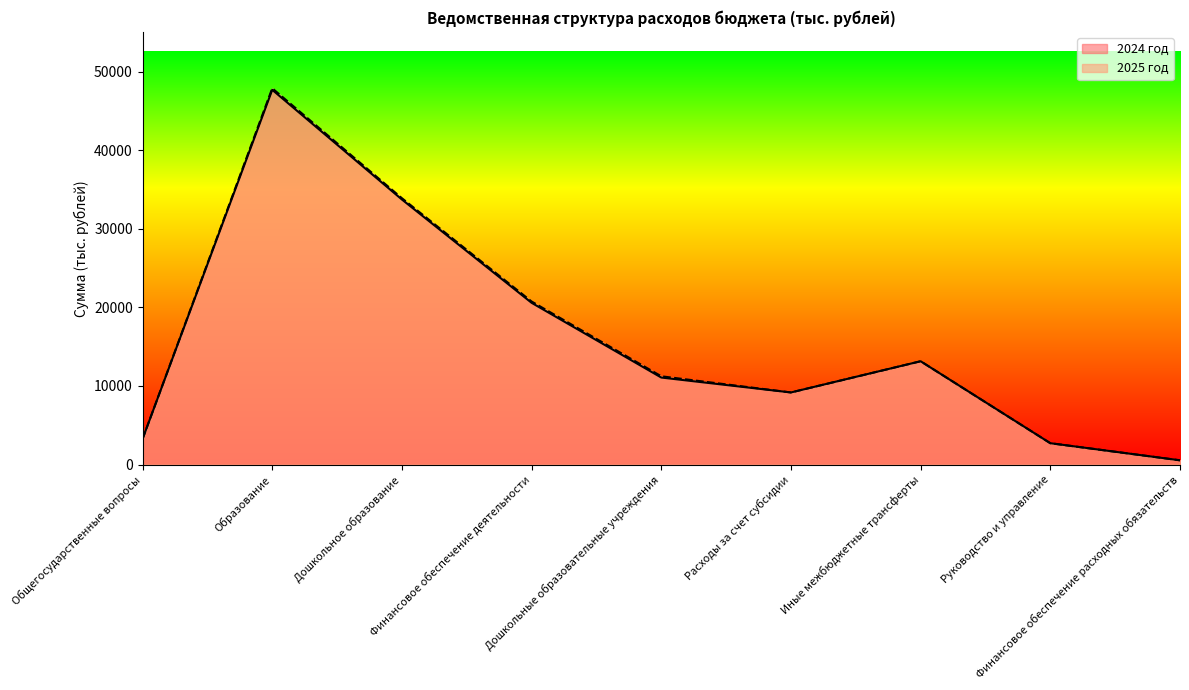

How many values in the 2024 год series exceed 11075?

5